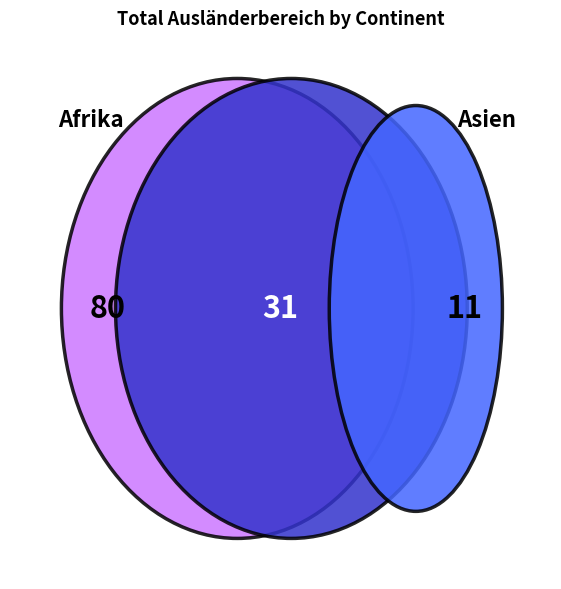

Is it true that Asien is 10% of the pie?

False